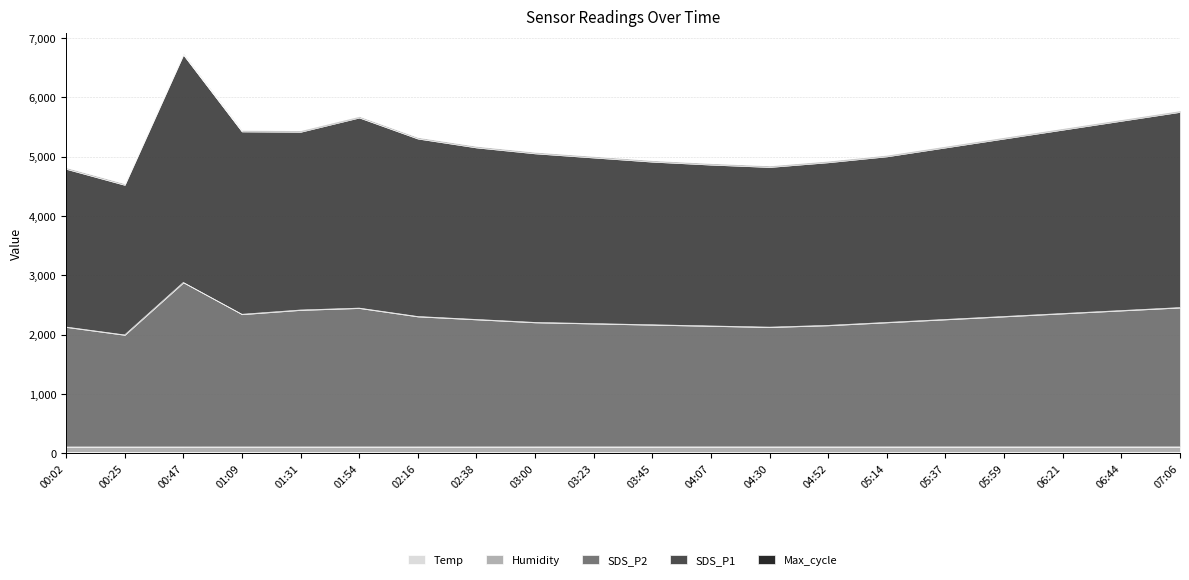

At which category does SDS_P1 reach its first local valley?

00:25